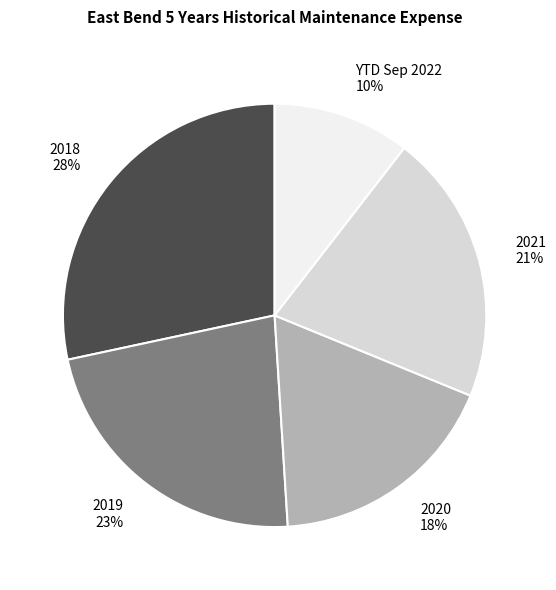

Rank the categories by value from highest to lowest.

2018, 2019, 2021, 2020, YTD Sep 2022